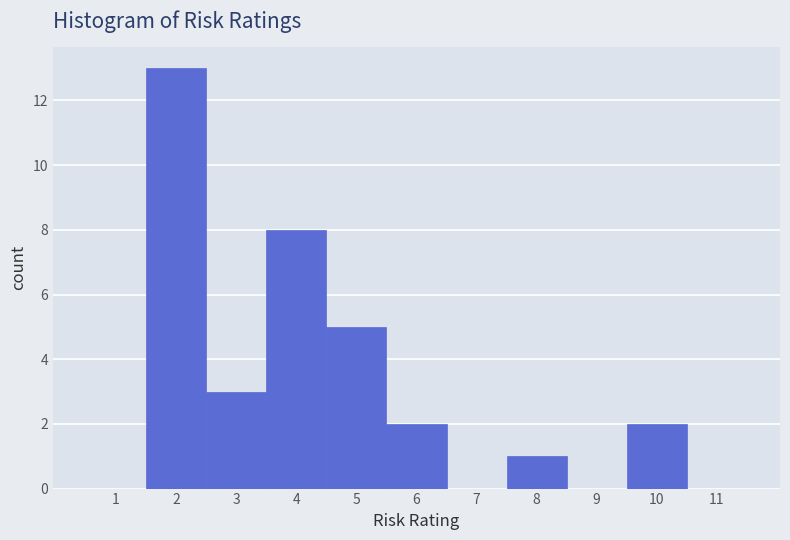

How tall is the bar that spans 9.5 to 10.5 on the x-axis? The values are not printed on the chart, so give them approximately, as read against the axis.

2